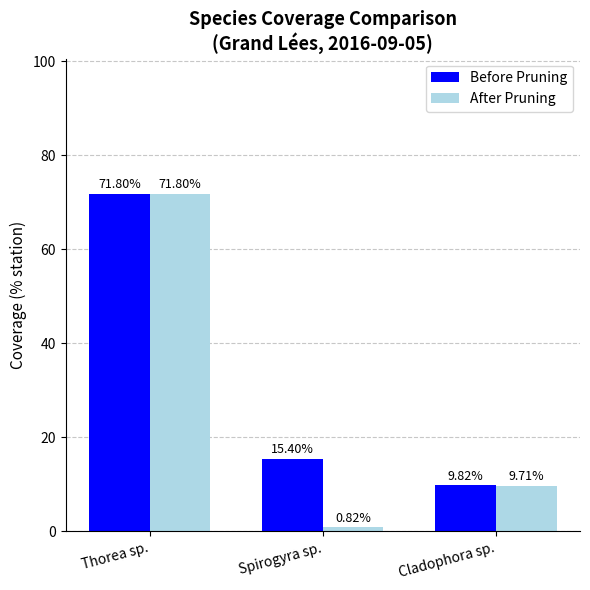

Is it true that After Pruning equals 13.6 at Cladophora sp.?

False